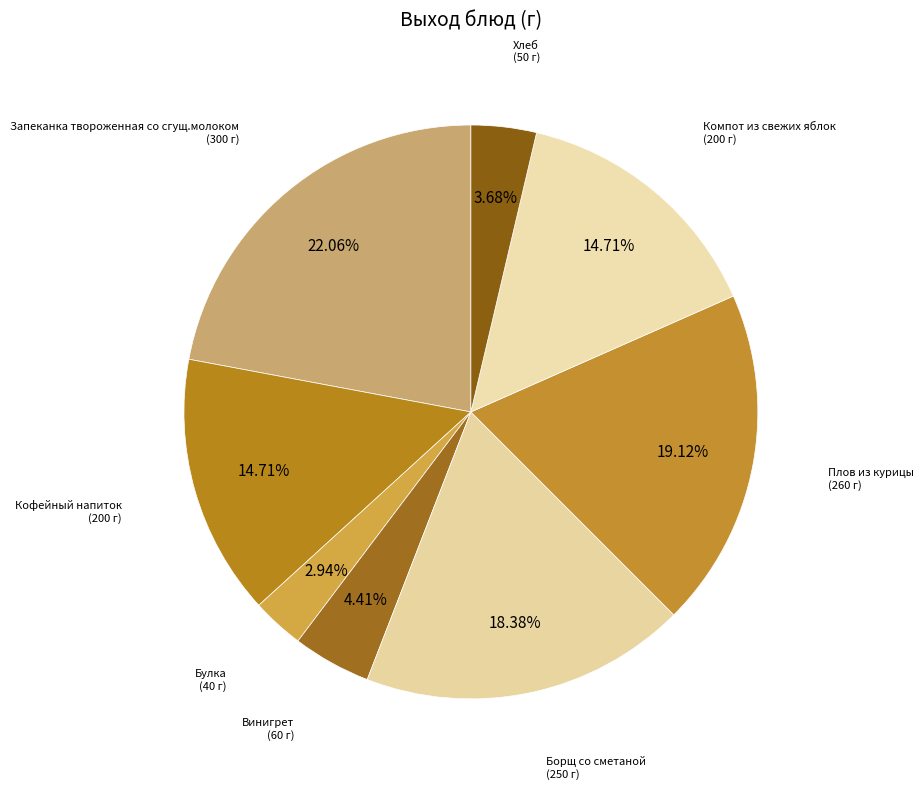

Does Борщ со сметаной (250 г) represent more than half of the total?

No